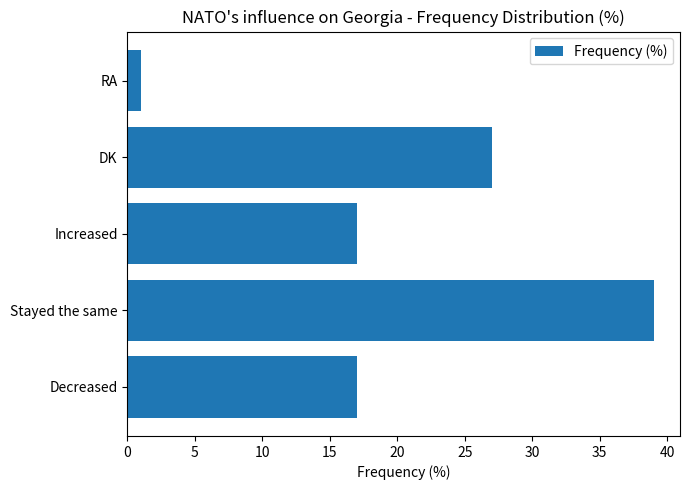

What is the ratio of the value at Increased to the value at Decreased?

1.0